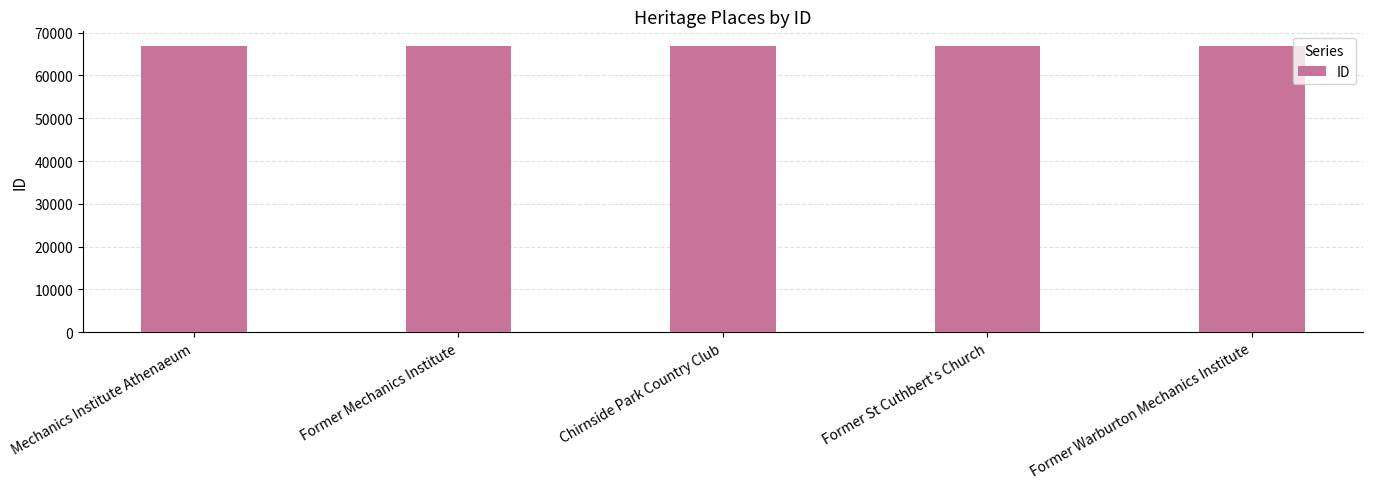

The chart shows a value of 66945 at Former Mechanics Institute. True or false?

True